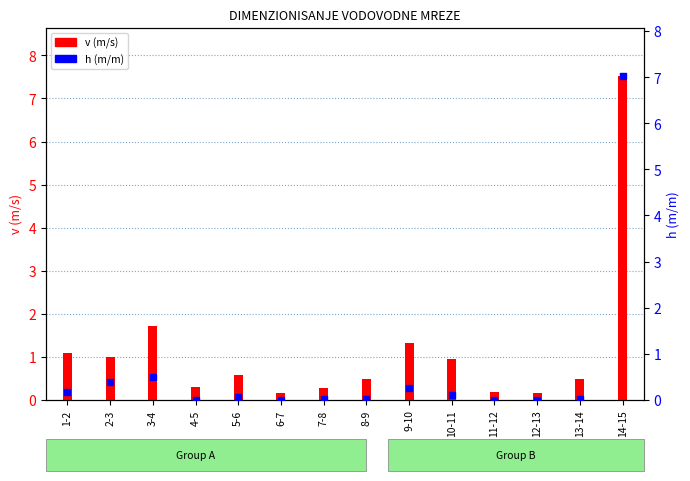

Is the value of v (m/s) at 1-2 greater than the value of h (m/m) at 5-6?

Yes